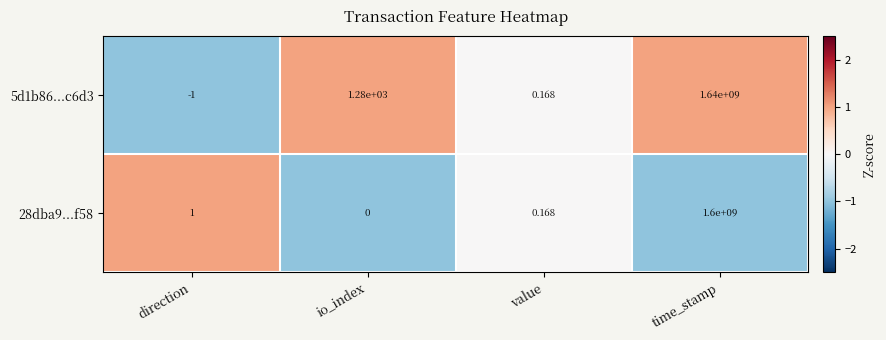

How many values in 5d1b86...c6d3 are above zero?

3